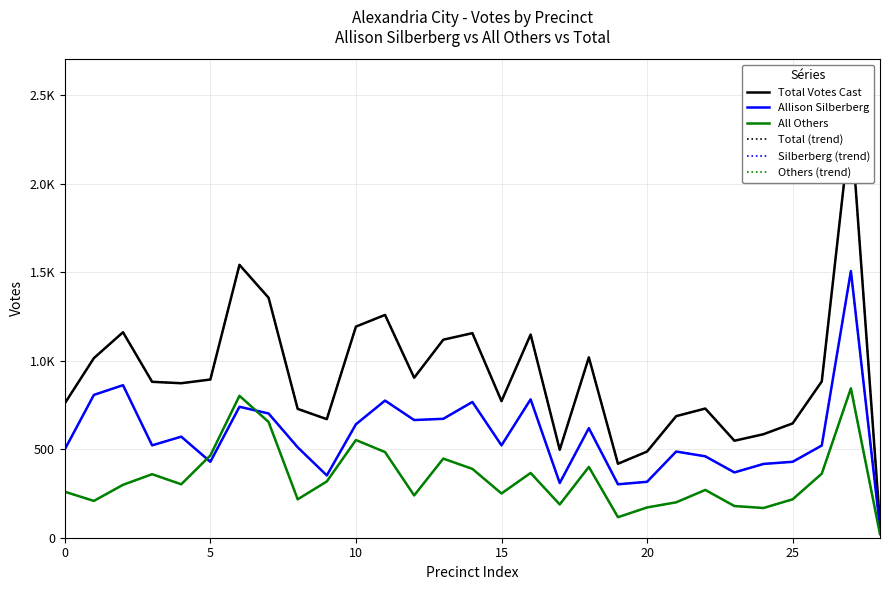

What is the difference between the maximum and minimum values in the Total Votes Cast series?

2276